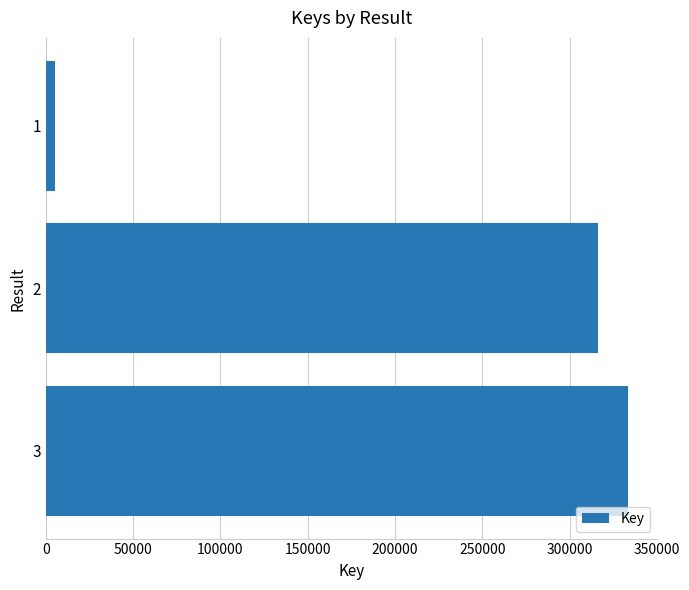

Rank the categories by value from lowest to highest.

1, 2, 3